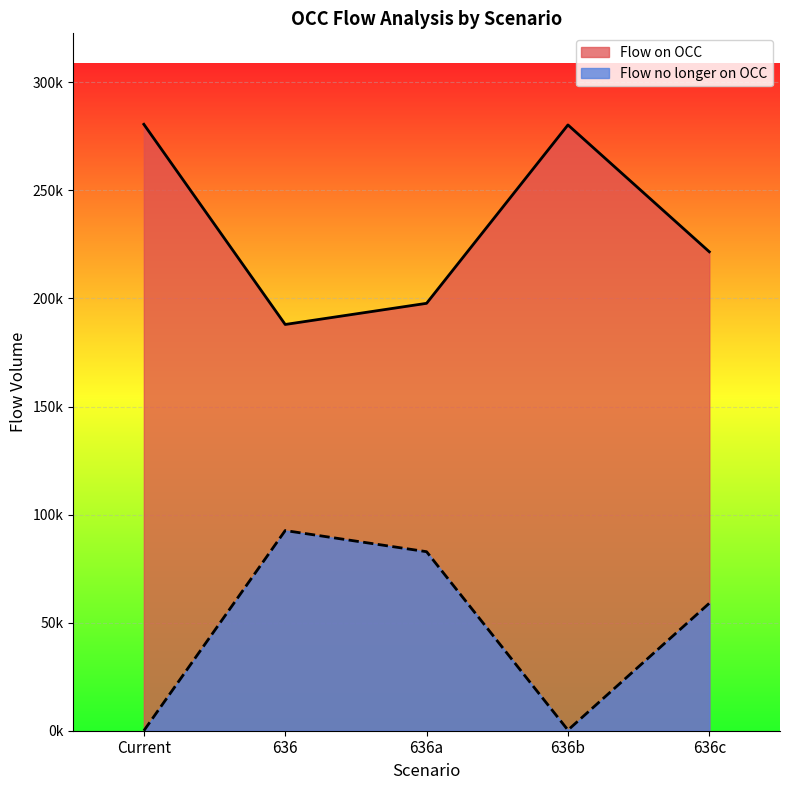

At which category does Flow no longer on OCC reach its first local peak?

636